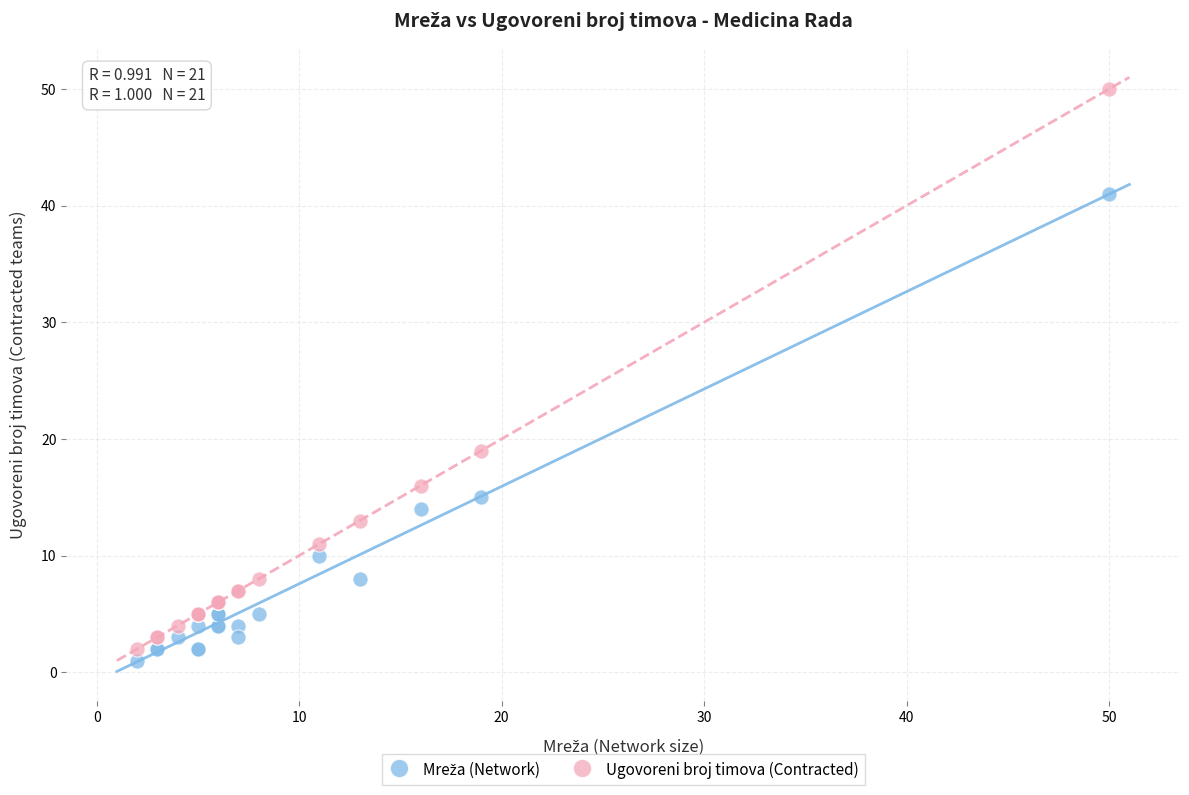

Across all series, what Y value is closest to 25?

19